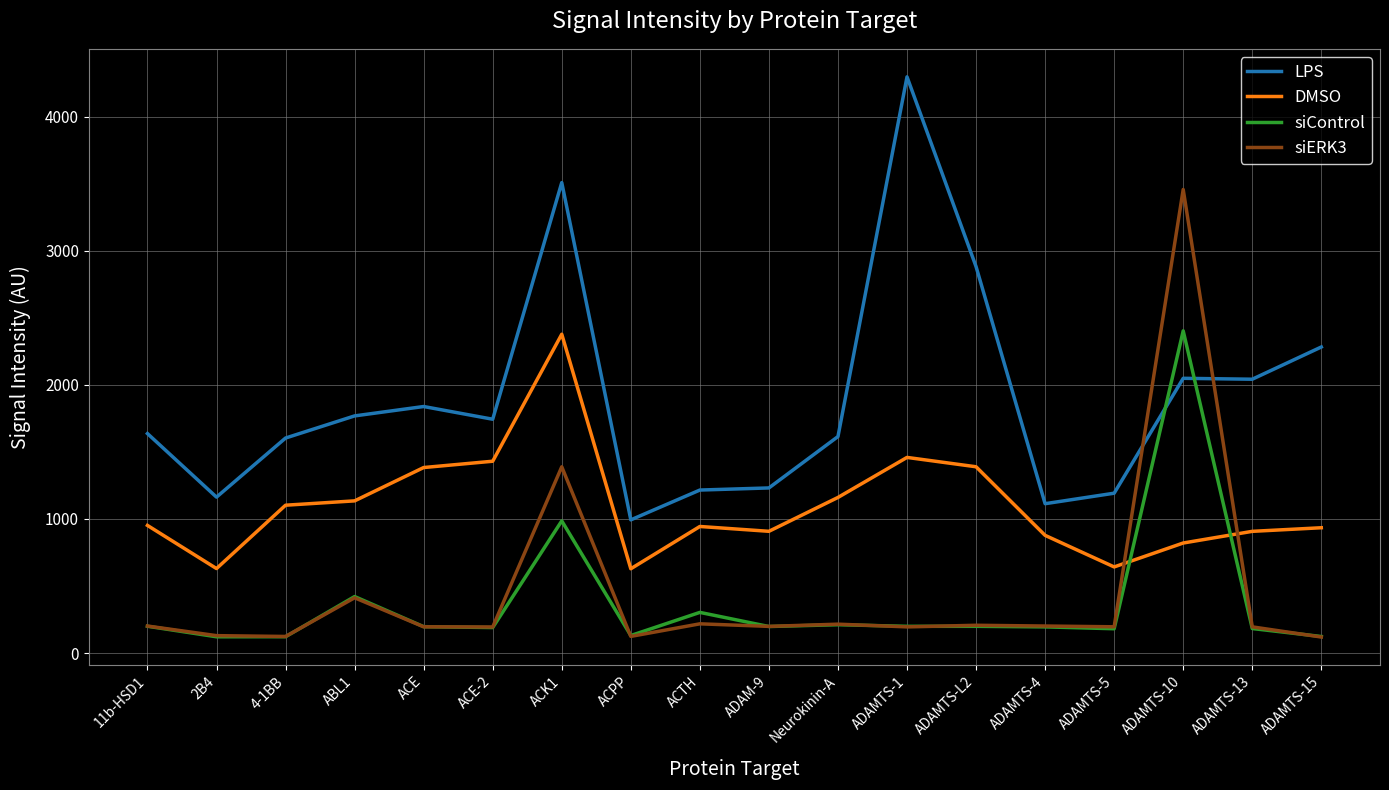

What is the difference between the highest and lowest values at ACE?

1642.2